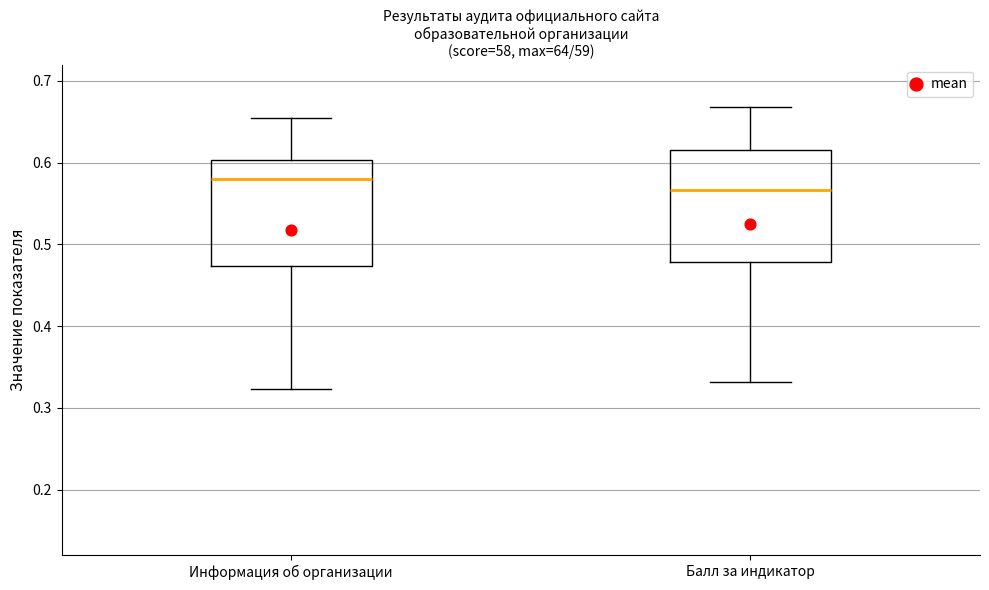

Which box has the highest median line?

Информация об организации